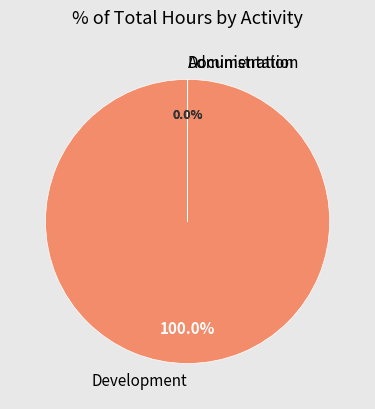

What is the largest slice in the pie chart?

Development